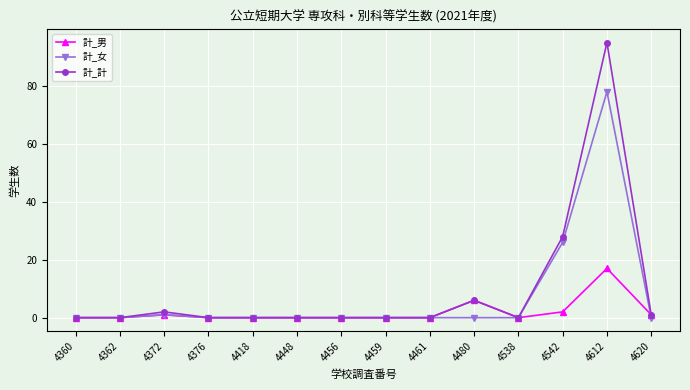

What is the sum of all 計_男 values?

27